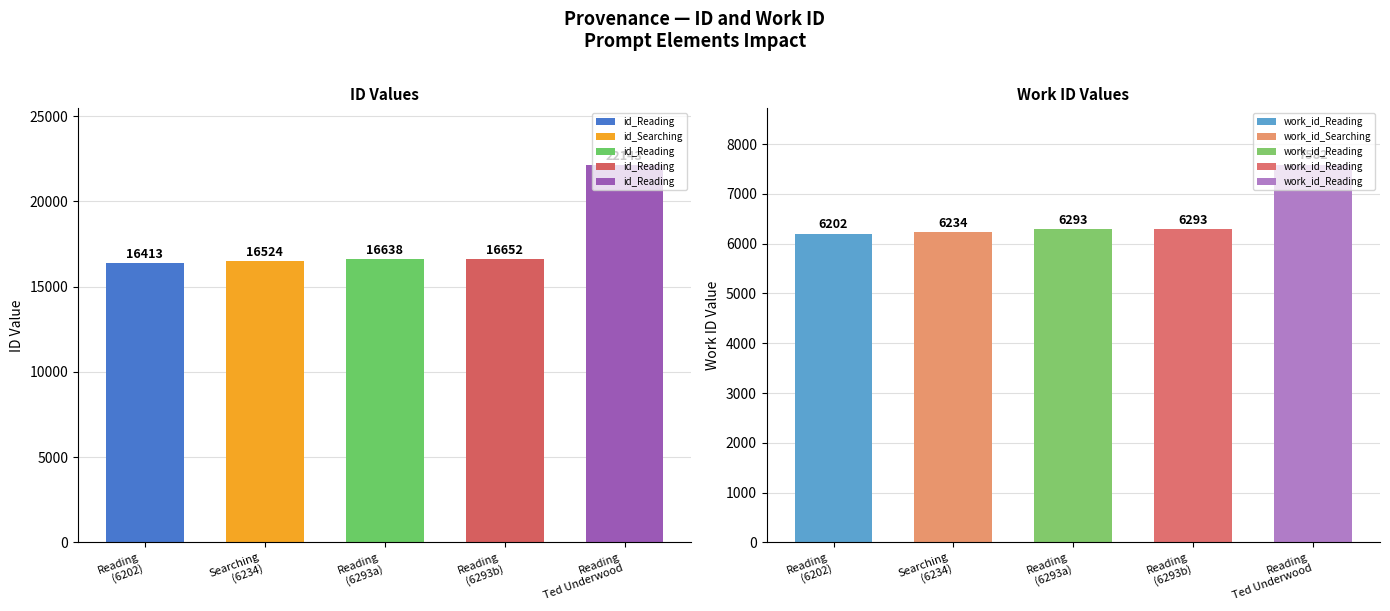

Reading left to right, what are all the values shown in this chart?

id: Reading=16413	Searching=16524	Reading=16638	Reading=16652	Reading Ted Underwood=22143
work_id: Reading=6202	Searching=6234	Reading=6293	Reading=6293	Reading Ted Underwood=7582